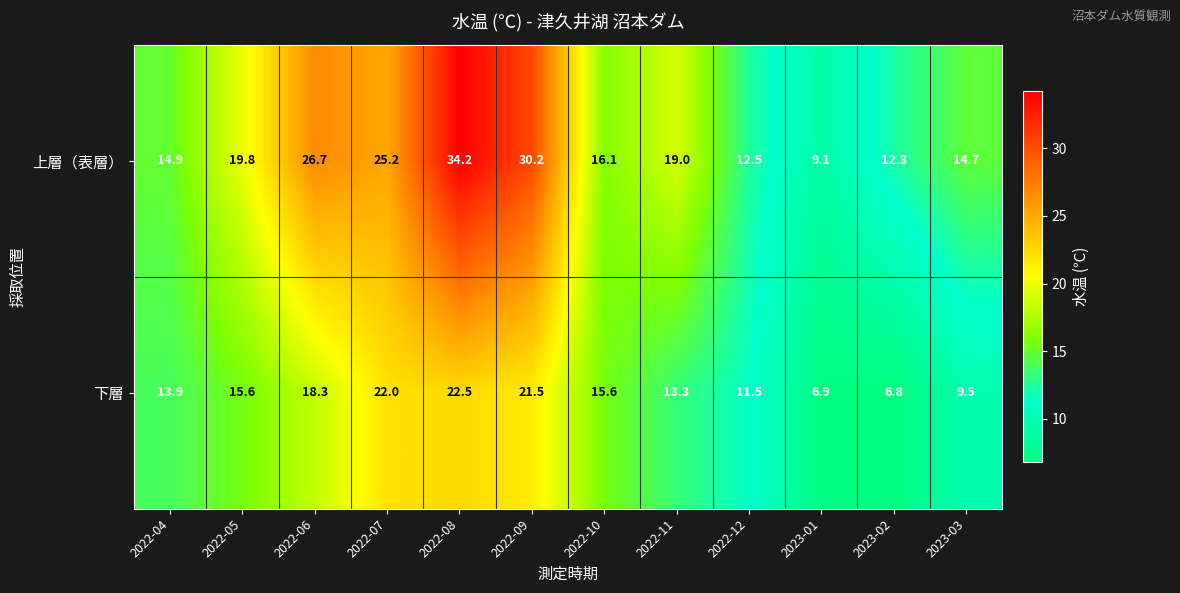

Which series changed the most between 2022-06 and 2023-01?

上層（表層）